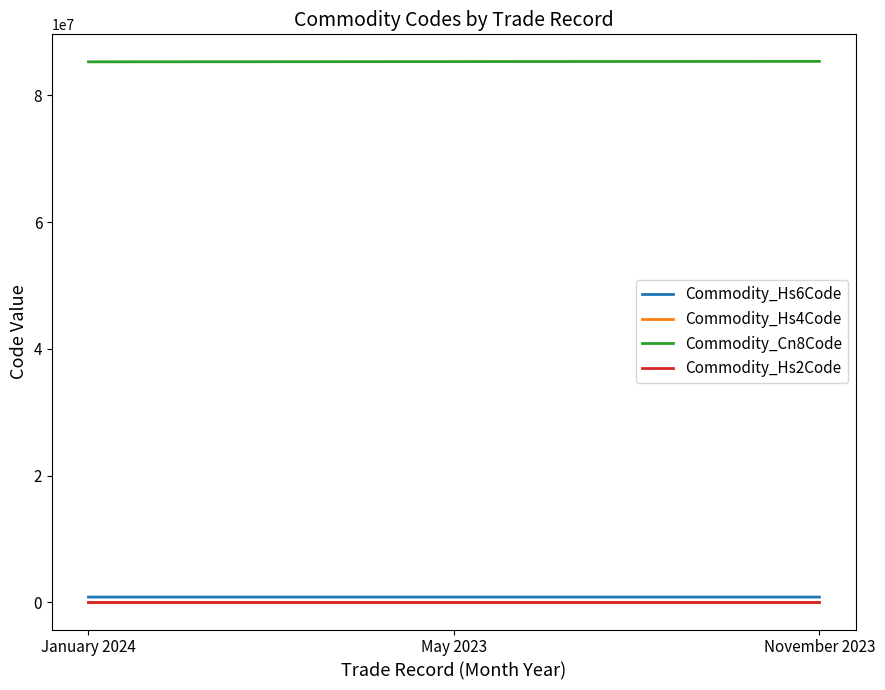

Which series has the largest total across all categories?

Commodity_Cn8Code